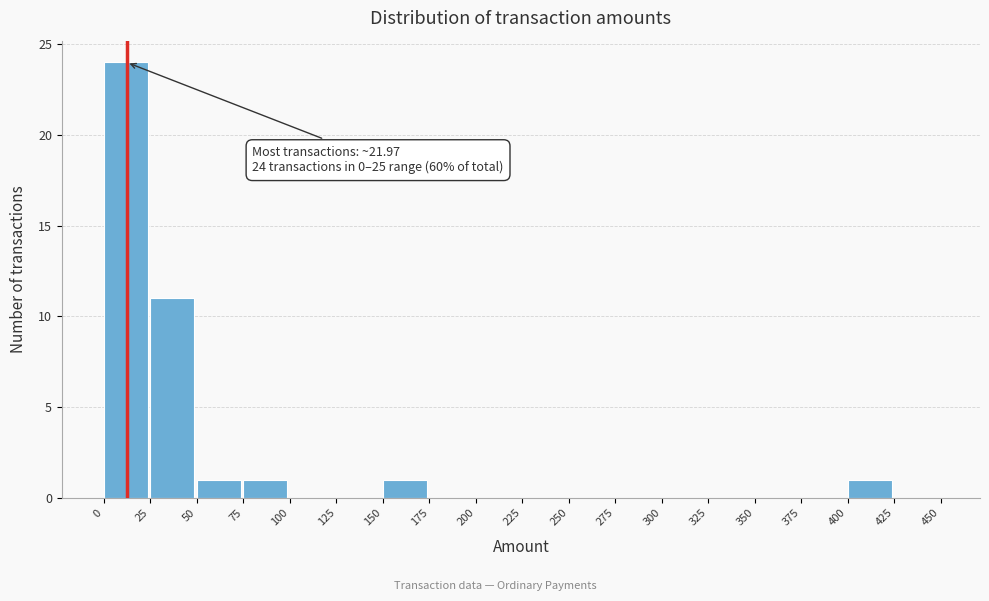

Which range on the x-axis has the tallest bar?

0 to 25